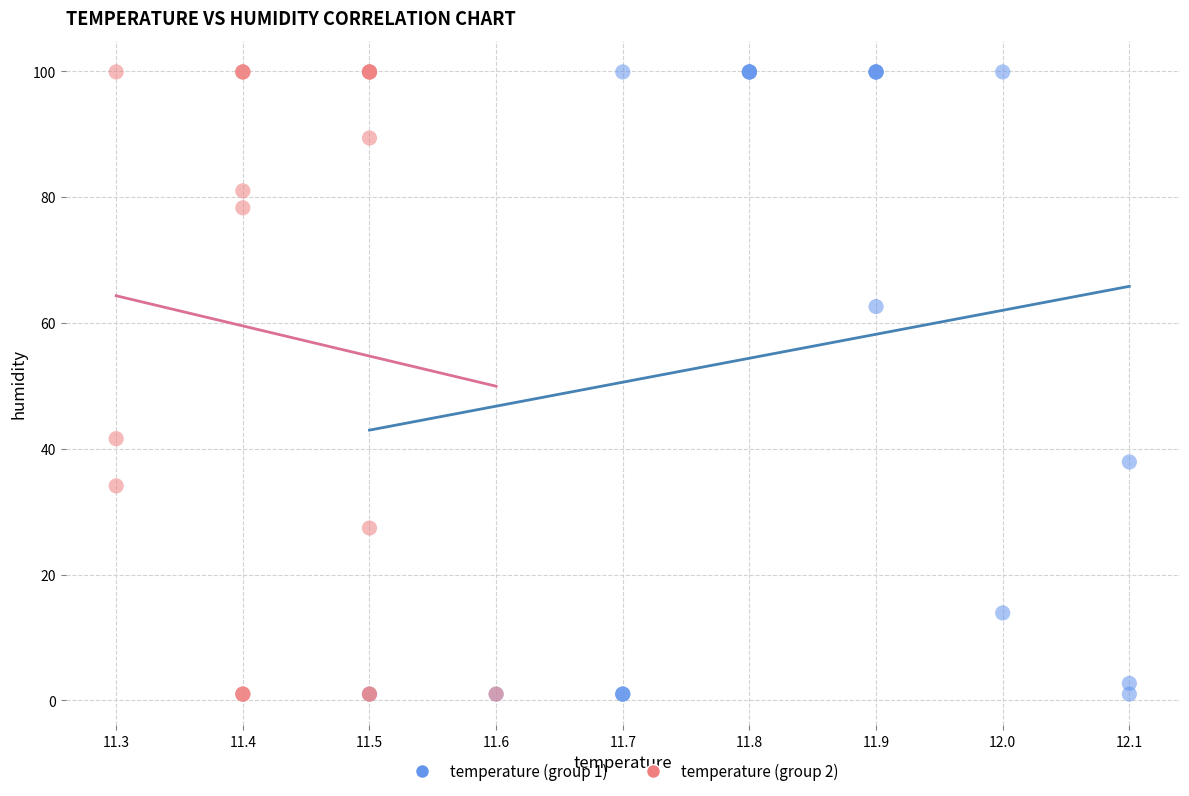

What are all the series names shown in the legend?

temperature (group 1), temperature (group 2)